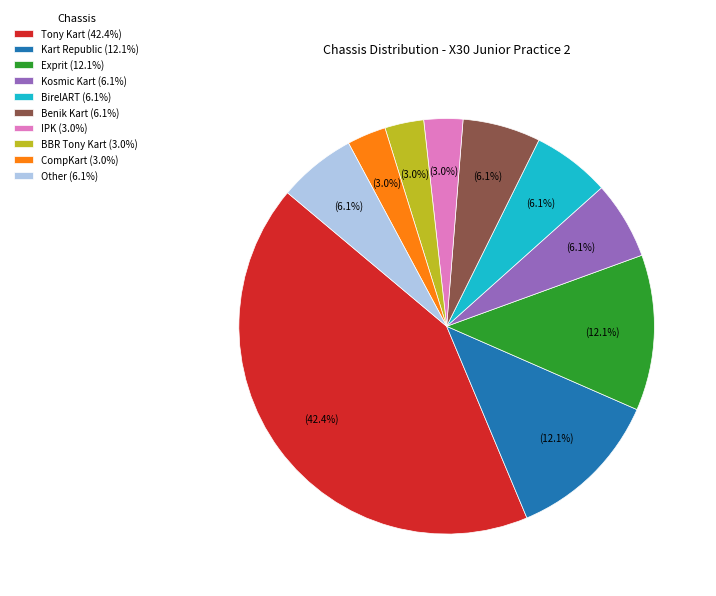

Combined, what portion of the pie is BirelART (6.1%) and Tony Kart (42.4%)?

48.5%